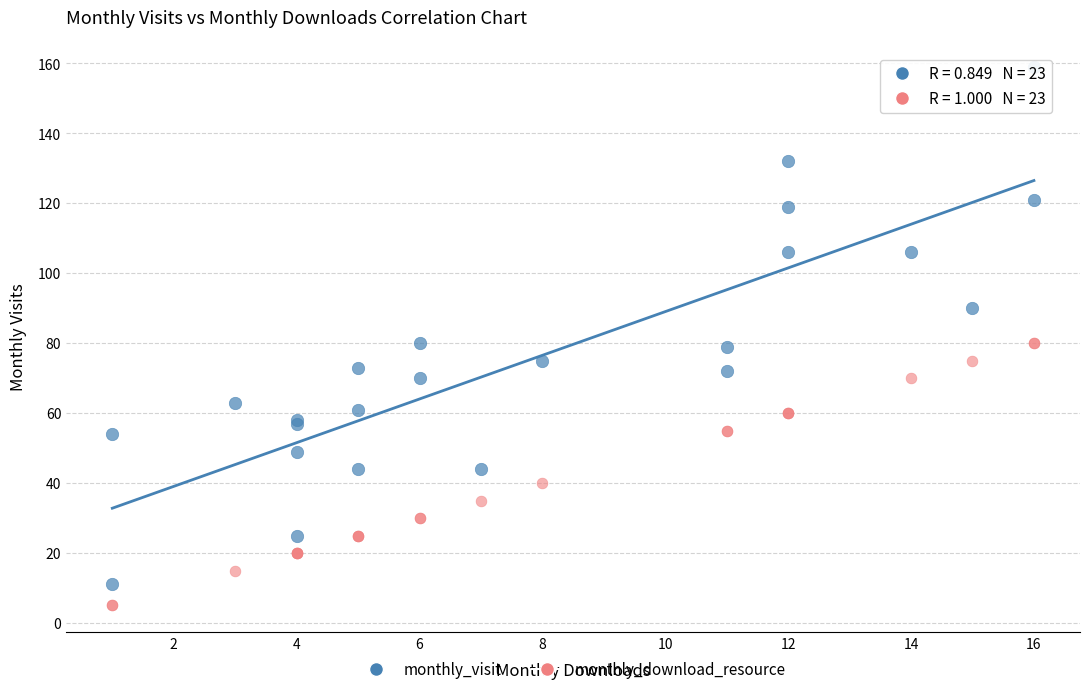

Which series reaches the minimum Y coordinate?

monthly_download_resource